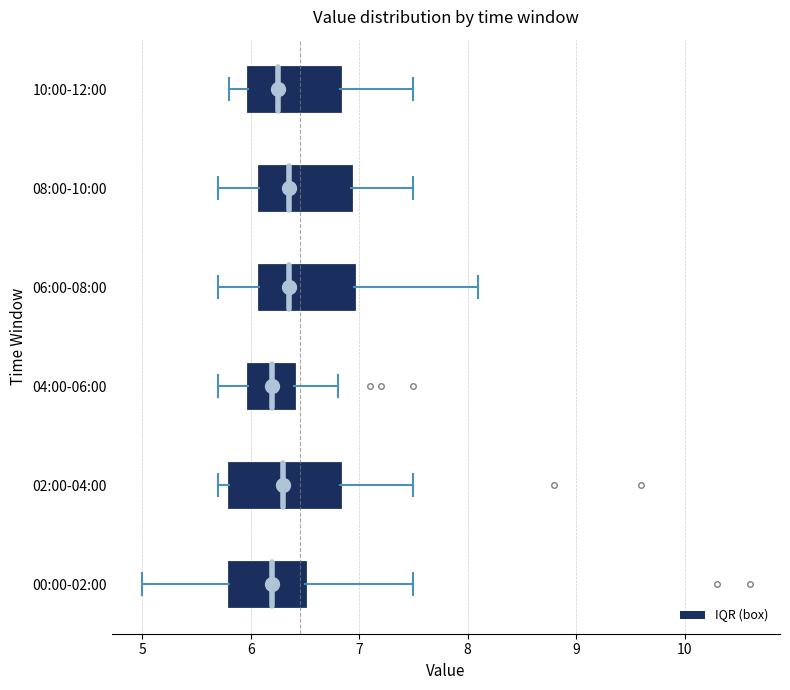

Where does the right whisker of the box for 08:00-10:00 end on the x-axis? The values are not printed on the chart, so give them approximately, as read against the axis.

7.5